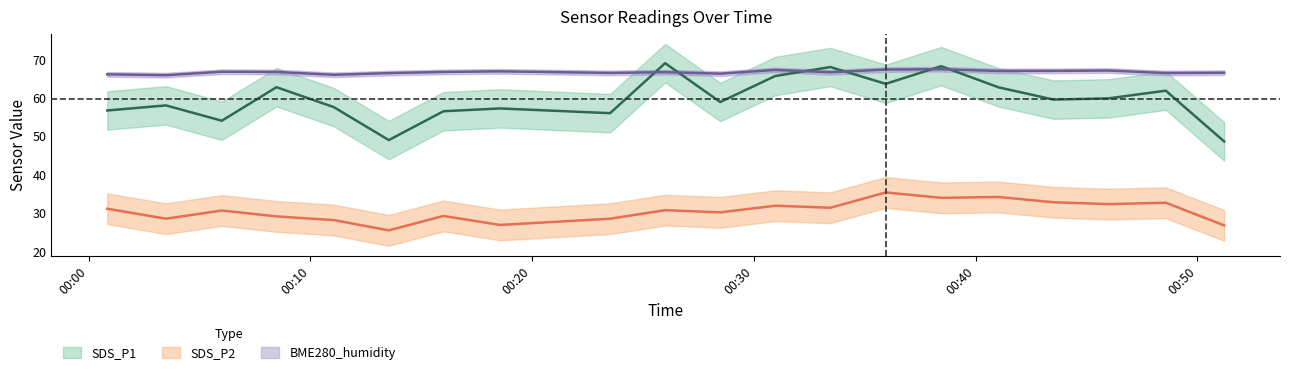

Reading left to right, extract all data points from this chart.

SDS_P1: 56.7	58.0	54.0	62.8	57.6	49.0	56.5	57.2	56.0	69.0	58.9	65.7	68.0	63.6	68.2	62.7	59.5	59.9	61.9	48.6
SDS_P2: 31.1	28.6	30.7	29.1	28.2	25.5	29.3	26.9	28.6	30.8	30.2	31.9	31.4	35.4	34.0	34.2	32.8	32.4	32.7	26.8
BME280_humidity: 66.1	65.9	66.8	66.7	66.0	66.4	66.7	66.9	66.5	66.7	66.3	67.2	66.6	67.3	67.4	67.0	67.0	67.1	66.4	66.5